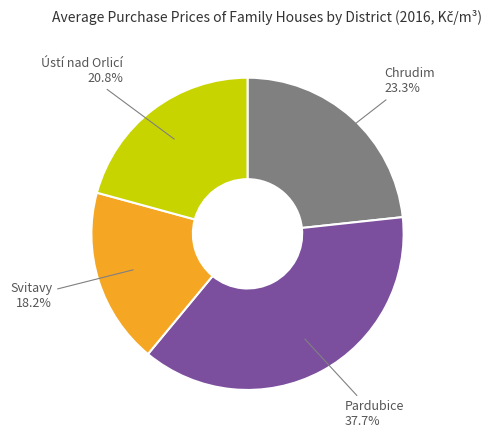

Does any single category account for the majority?

No